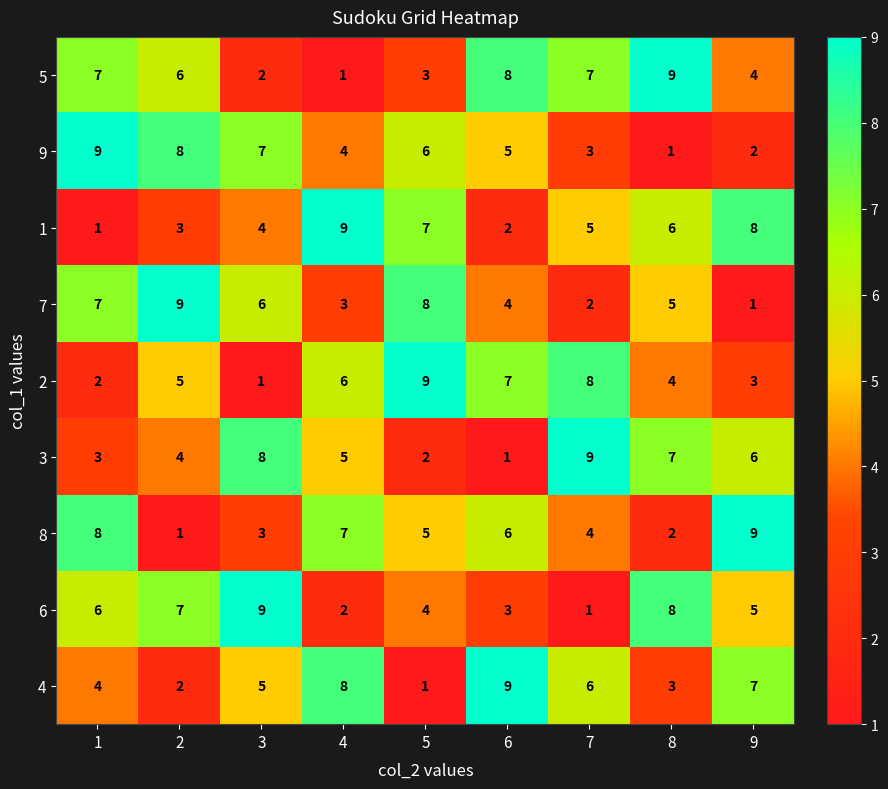

Between 3 and 6, which series saw the biggest shift?

3